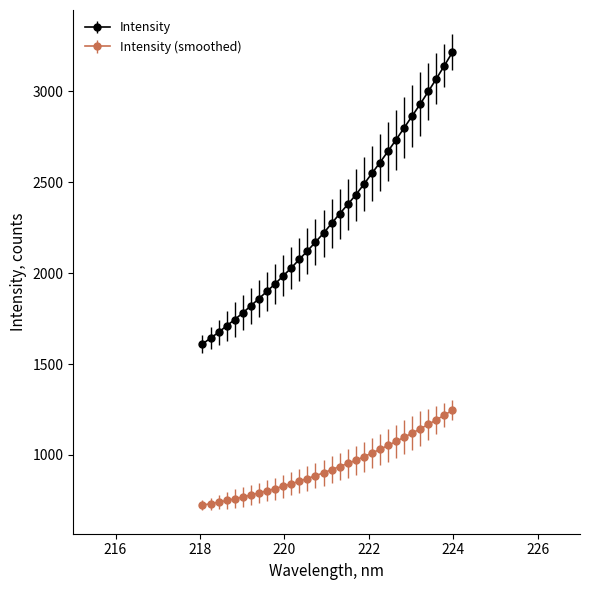

What is the minimum value shown in the chart?

724.4